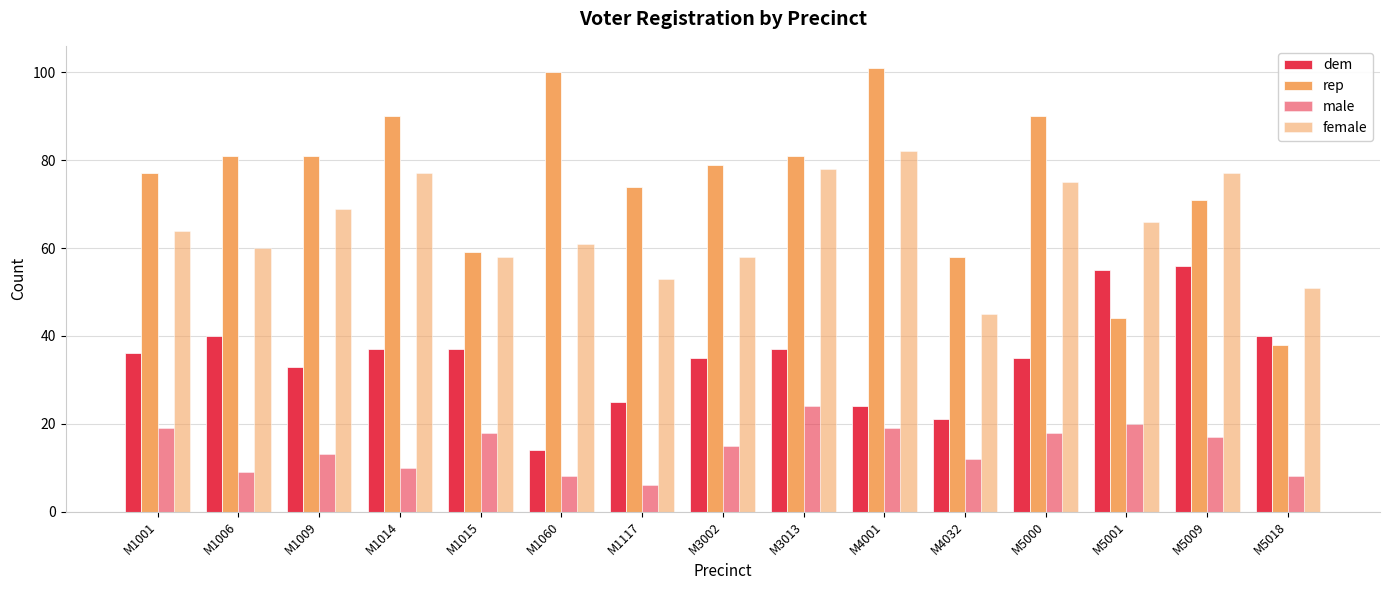

What is the difference between the highest and lowest values at M3002?

64